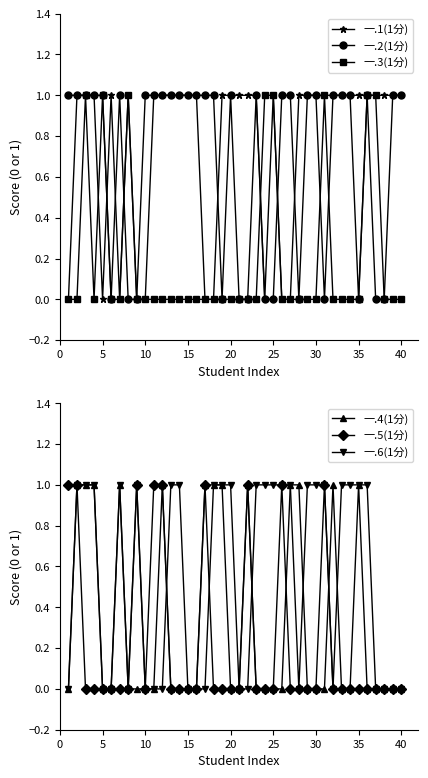

Does the chart have visible grid lines?

No